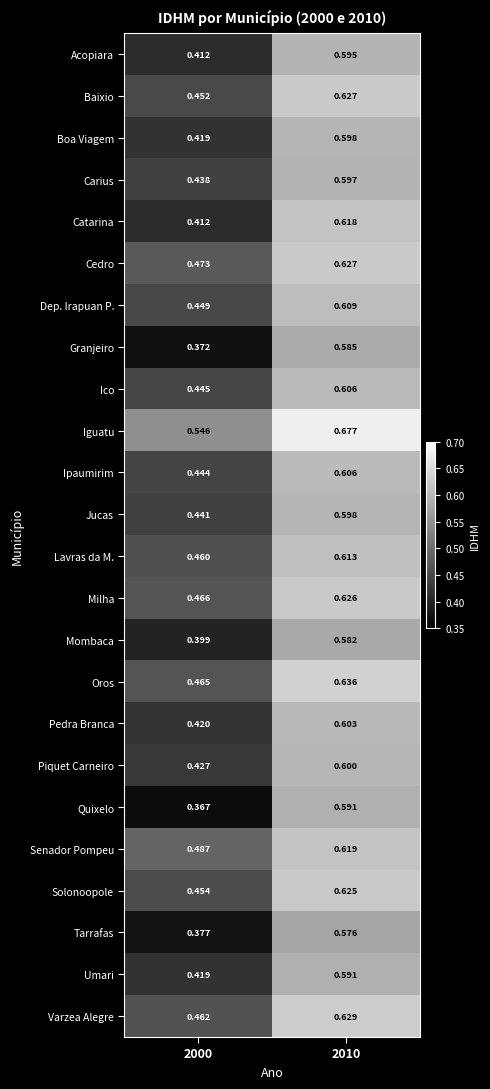

Is the value of Carius at 2010 greater than the value of Quixelo at 2010?

Yes